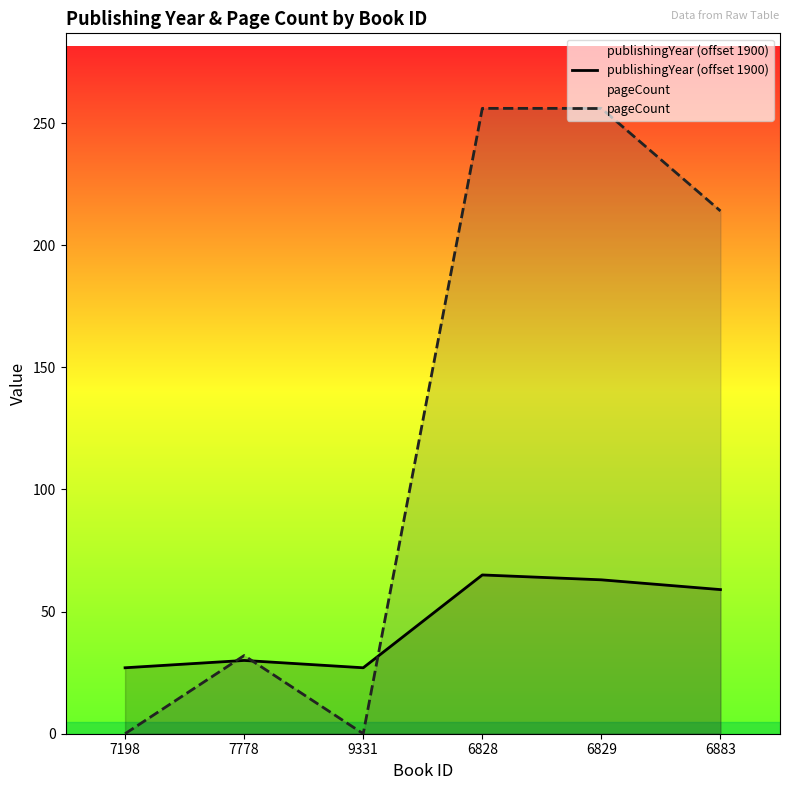

After their last crossing, which series has the higher values: publishingYear (offset 1900) or pageCount?

pageCount